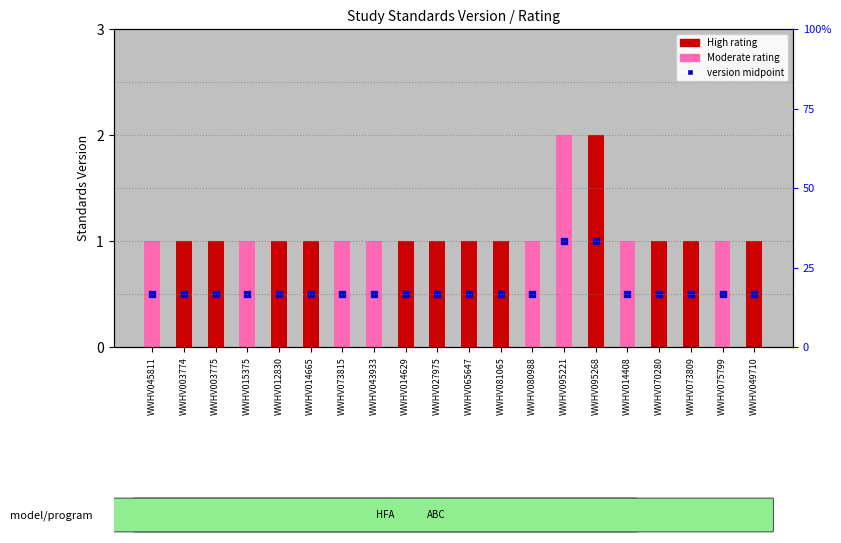

Are the bars horizontal?

No